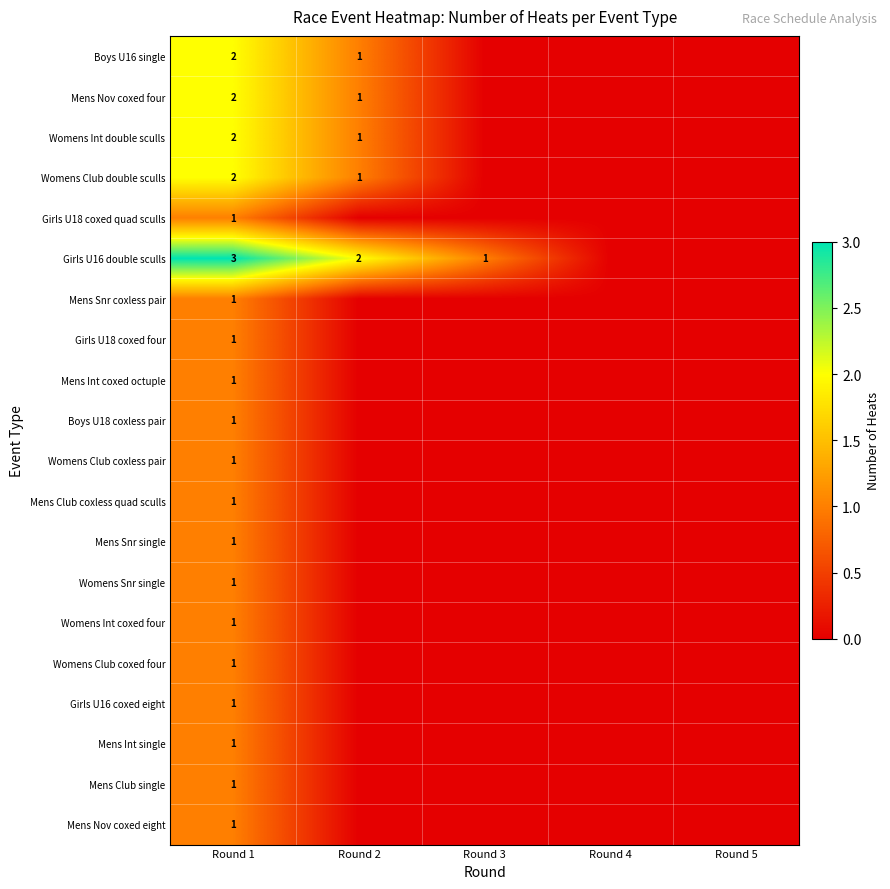

The value of Mens Club coxless quad sculls at Round 1 is 2. True or false?

False